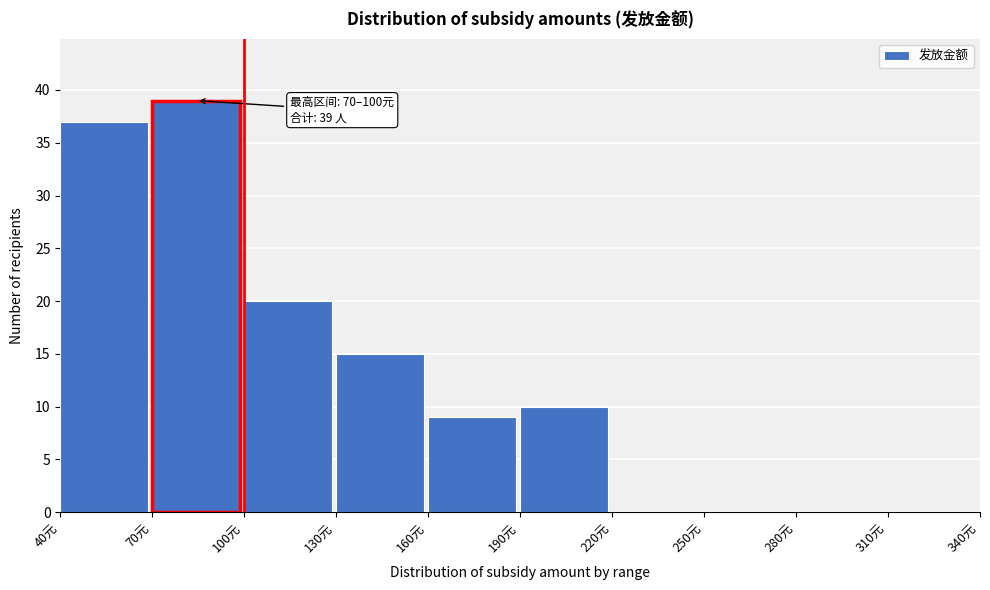

Over which range of the x-axis is the bar tallest?

70 to 100